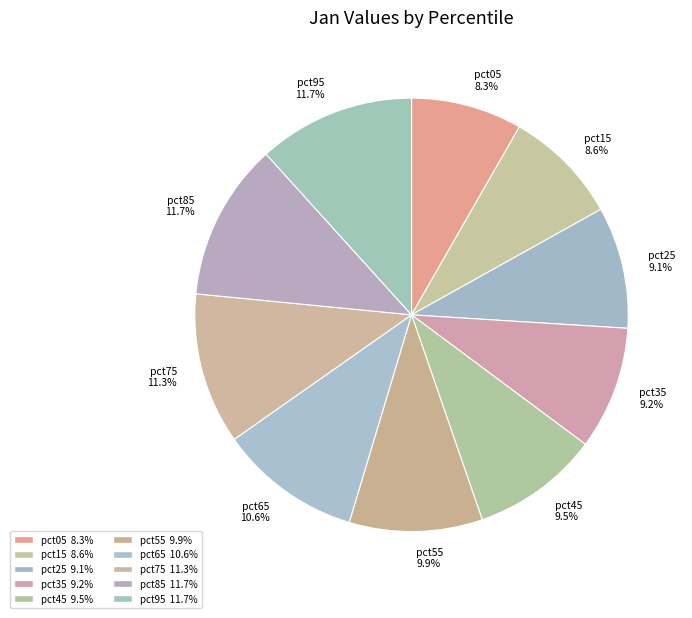

Is pct15 the majority of the pie?

No